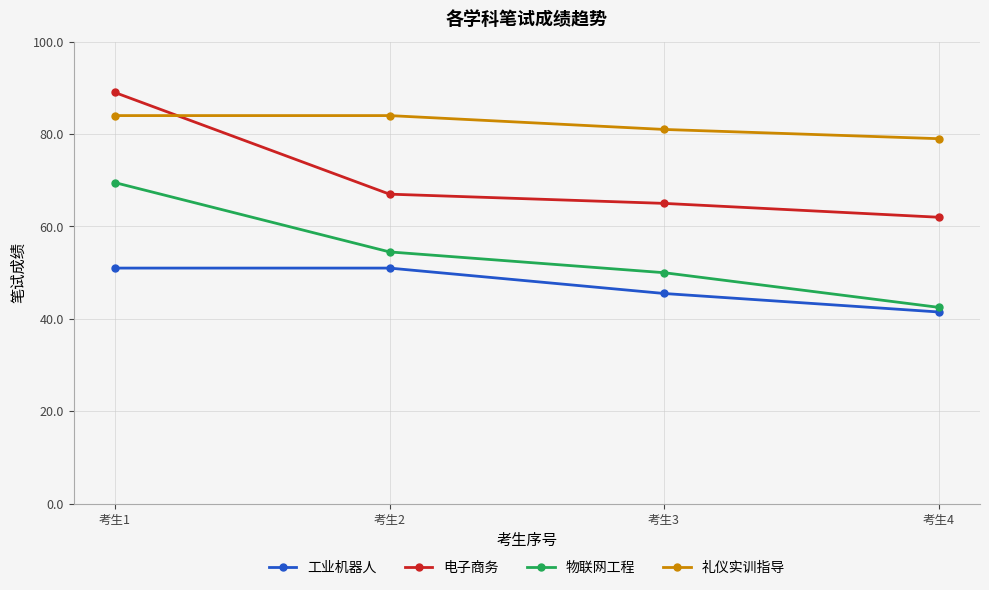

True or false: 礼仪实训指导 and 物联网工程 cross at least once.

False